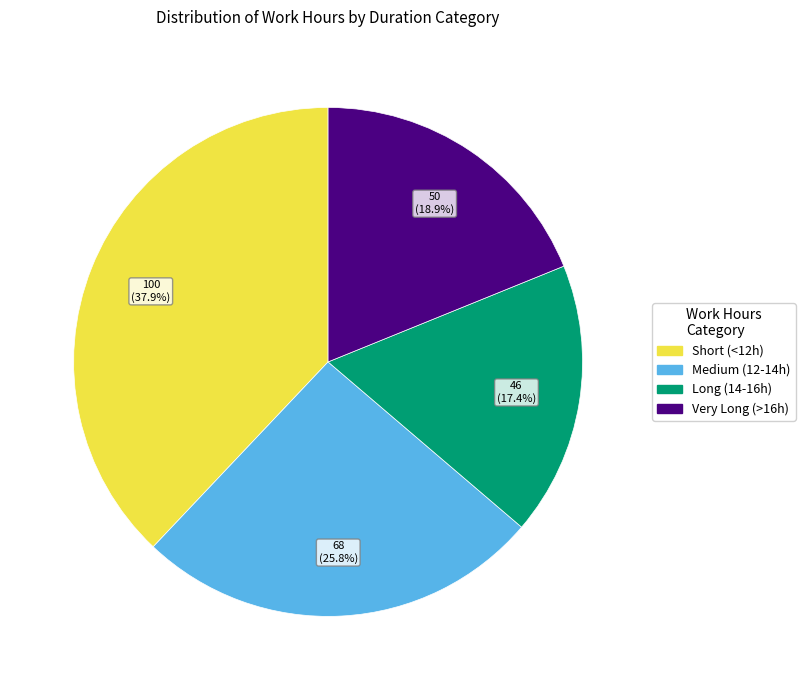

What percentage is NOT represented by Very Long (>16h)?

81.1%